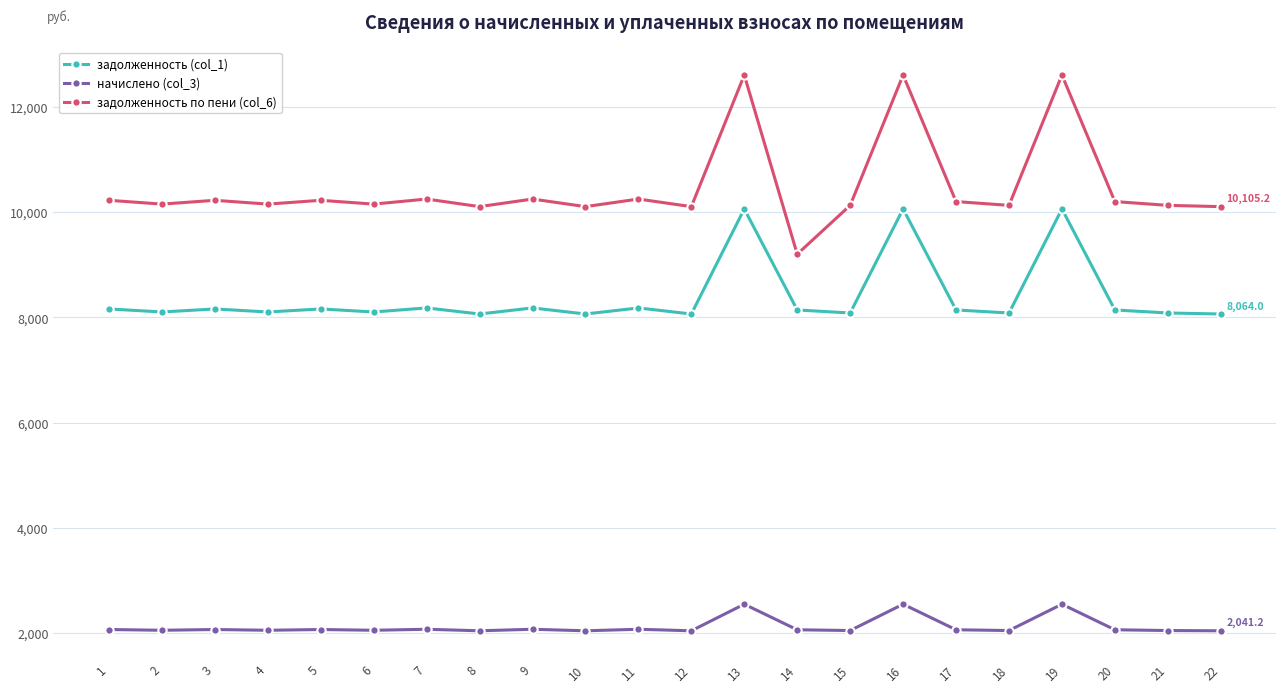

What is the difference between the highest and lowest values at 8?

8064.0